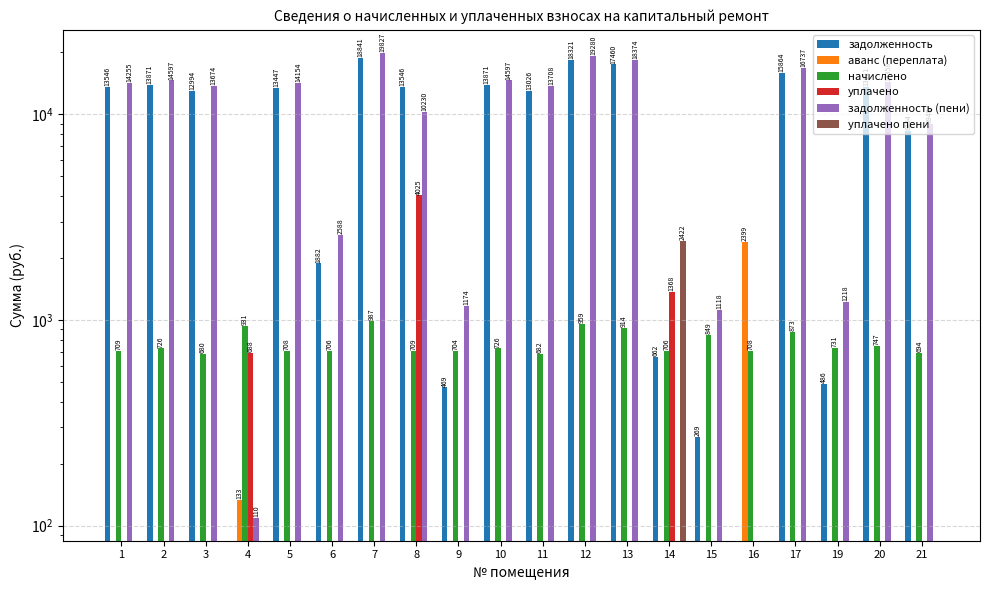

What is the total value across all series at 8?

28510.3